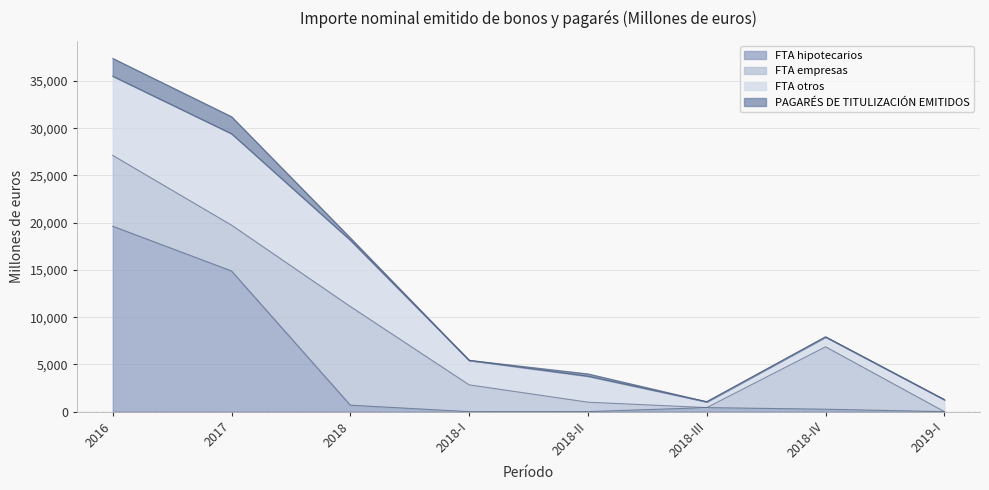

Does the chart display data point markers on the line(s)?

No